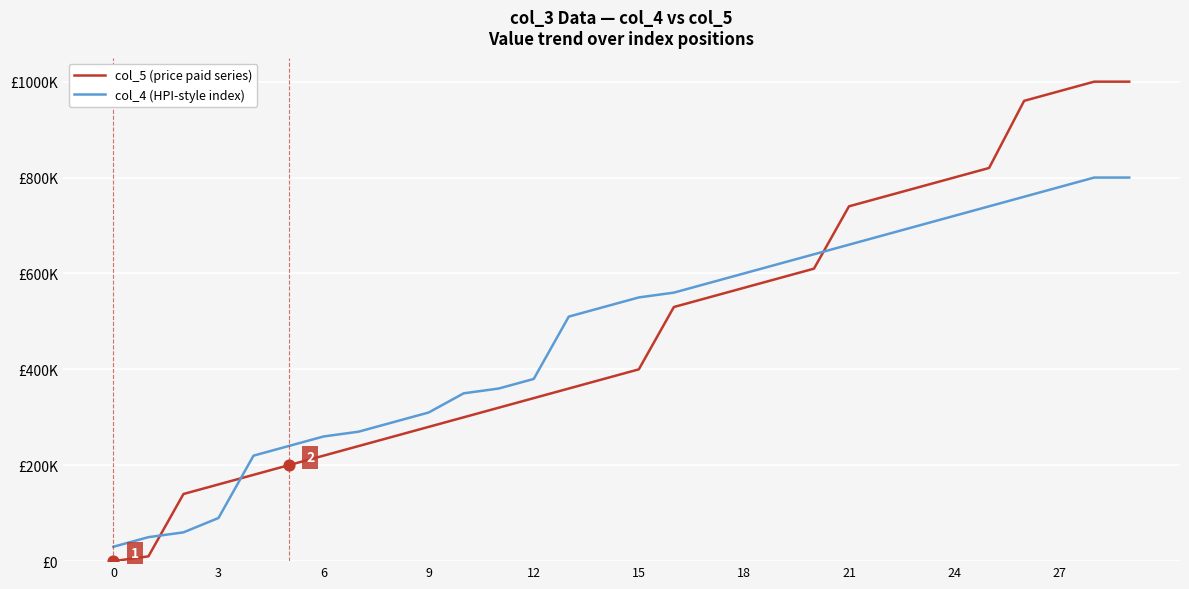

Does the chart have visible grid lines?

Yes